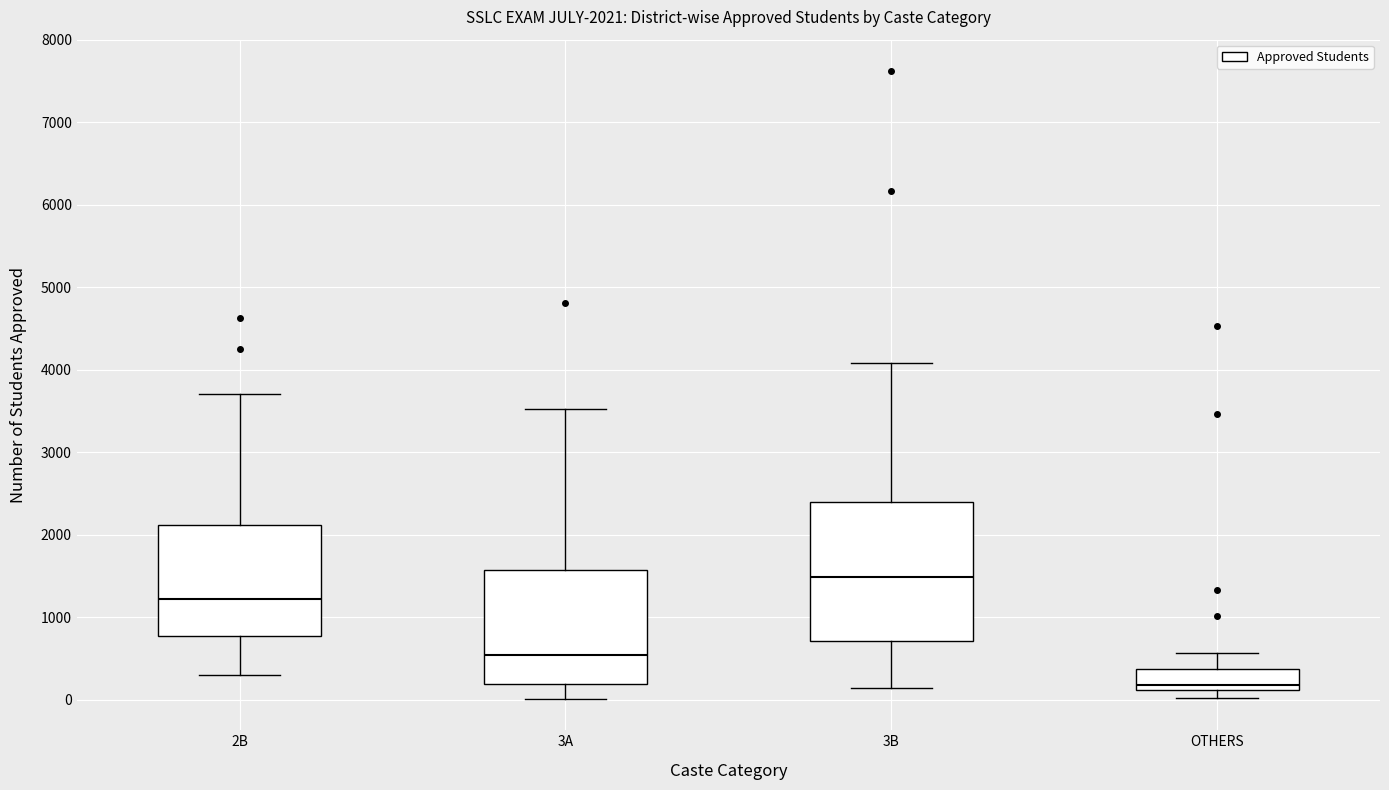

Which box has the lowest median line?

OTHERS